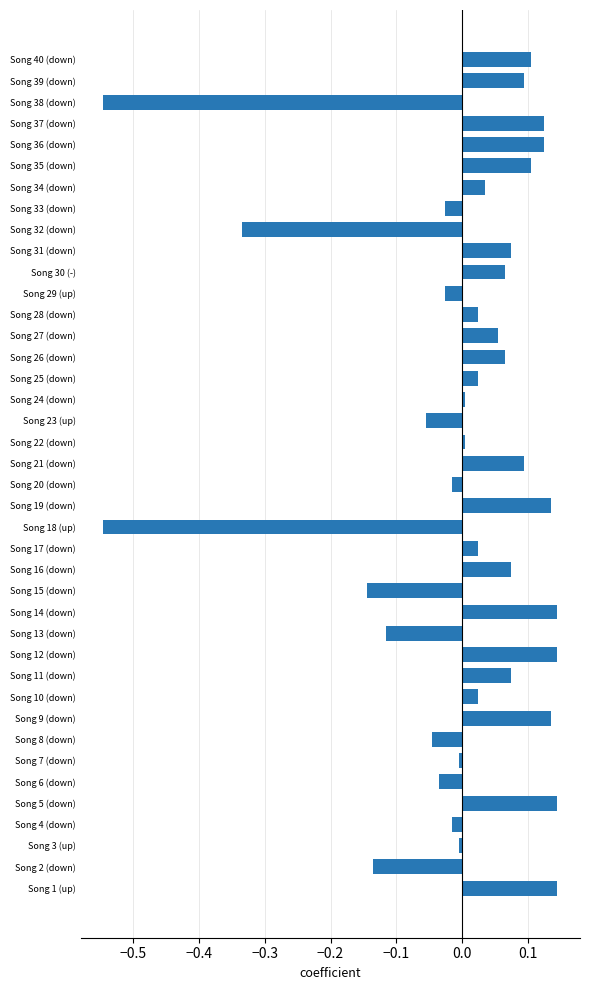

The value at Song 10 (down) is 0.0. True or false?

True